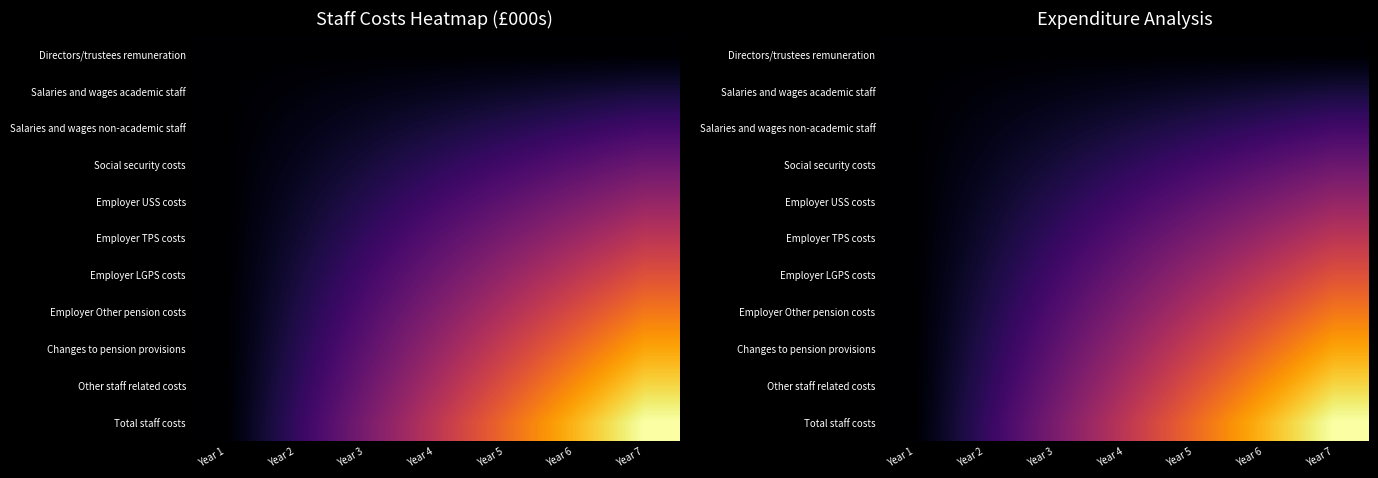

How many categories are shown in the chart?

7